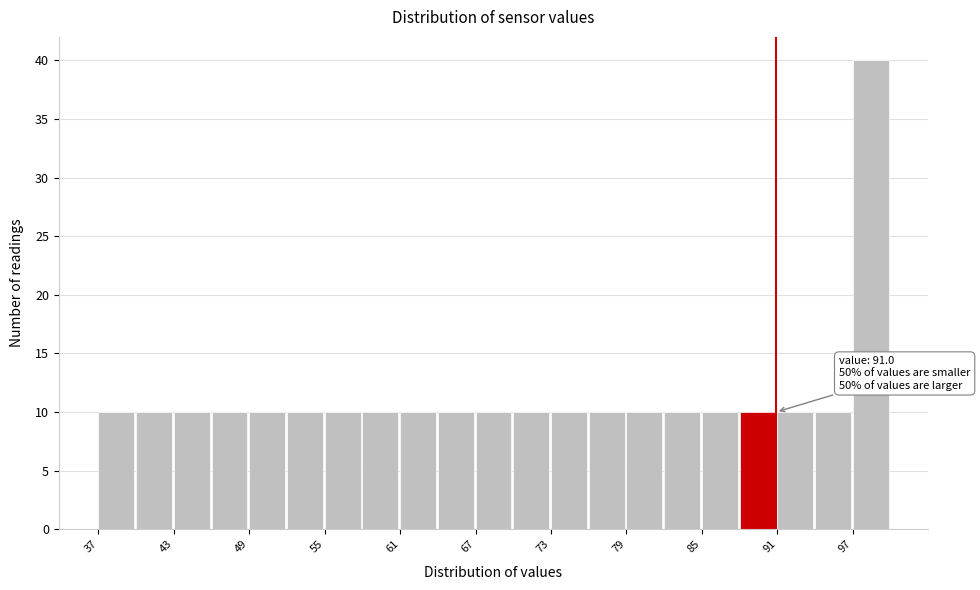

Read against the x-axis, roughly where is the centre of the tallest bar?

99